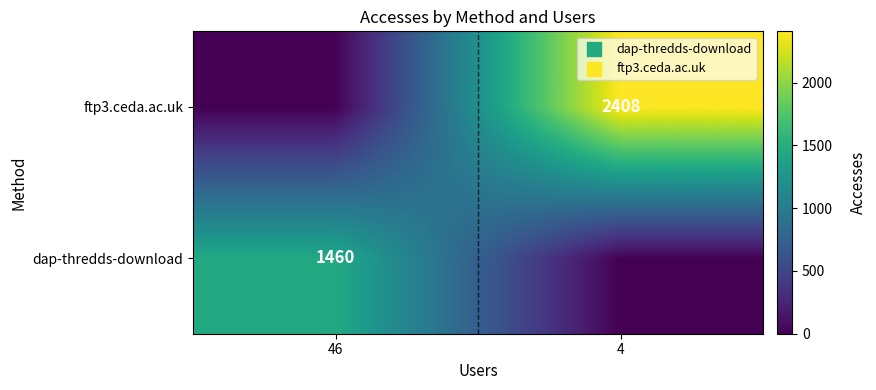

What is the total value across all series at 46?

1460